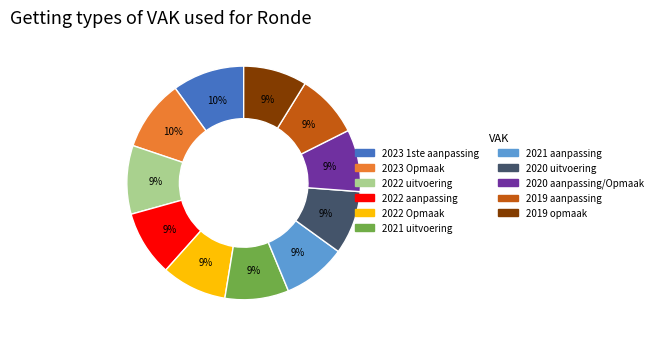

What is the ratio of the value at 2021 uitvoering to the value at 2019 opmaak?

1.0